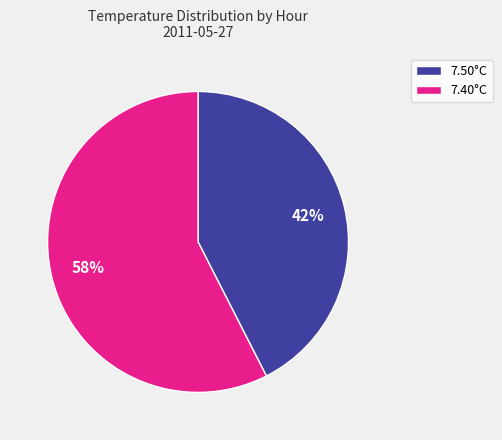

Is it true that 7.50°C is 43% of the pie?

True